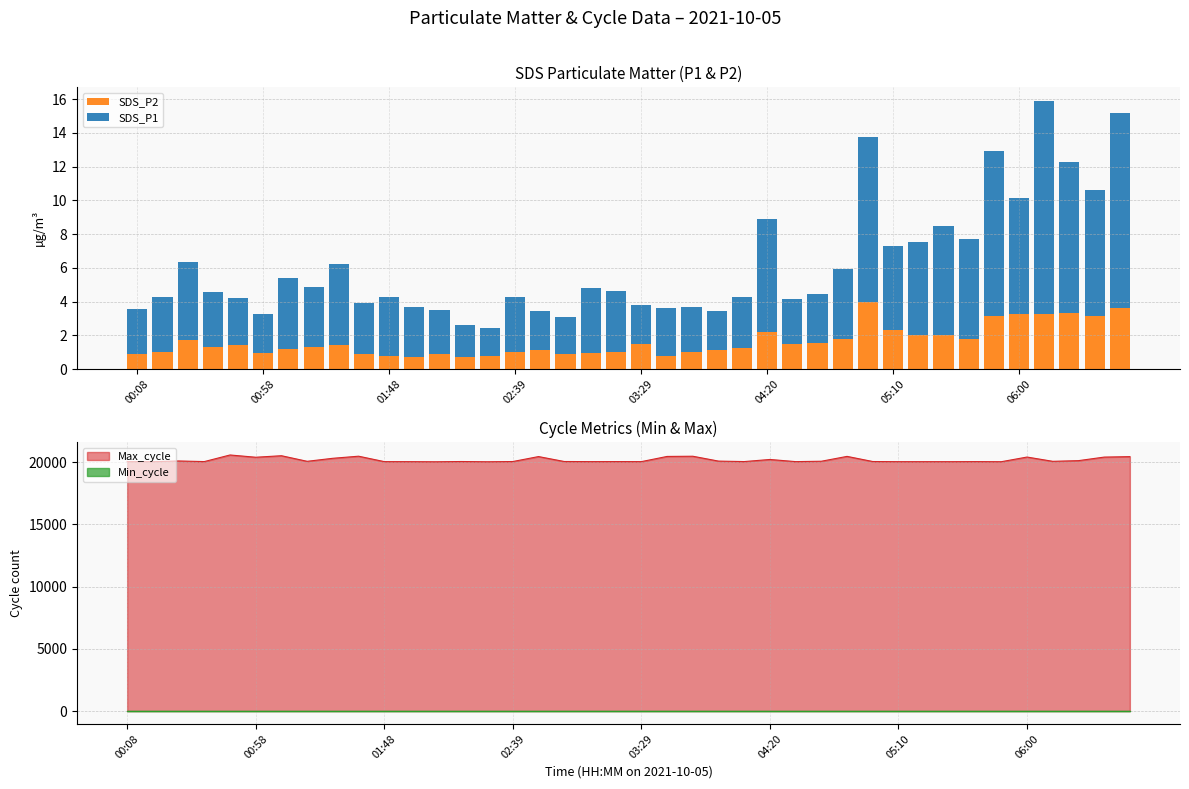

What is the sum of all SDS_P2 values?

65.6